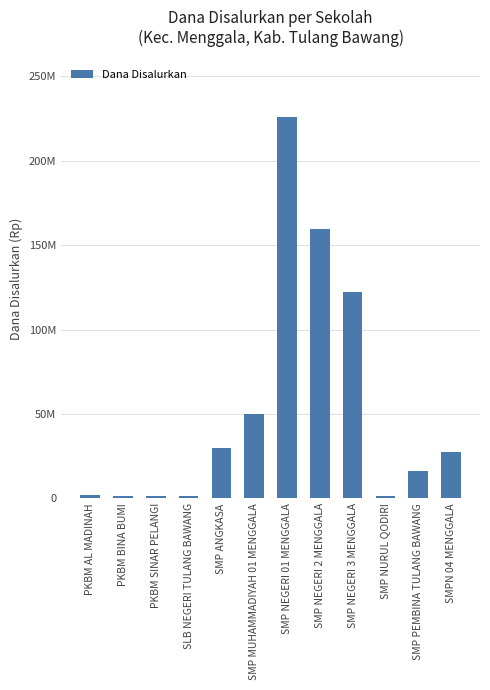

Rank the categories by value from highest to lowest.

SMP NEGERI 01 MENGGALA, SMP NEGERI 2 MENGGALA, SMP NEGERI 3 MENGGALA, SMP MUHAMMADIYAH 01 MENGGALA, SMP ANGKASA, SMPN 04 MENGGALA, SMP PEMBINA TULANG BAWANG, PKBM AL MADINAH, PKBM SINAR PELANGI, SLB NEGERI TULANG BAWANG, SMP NURUL QODIRI, PKBM BINA BUMI